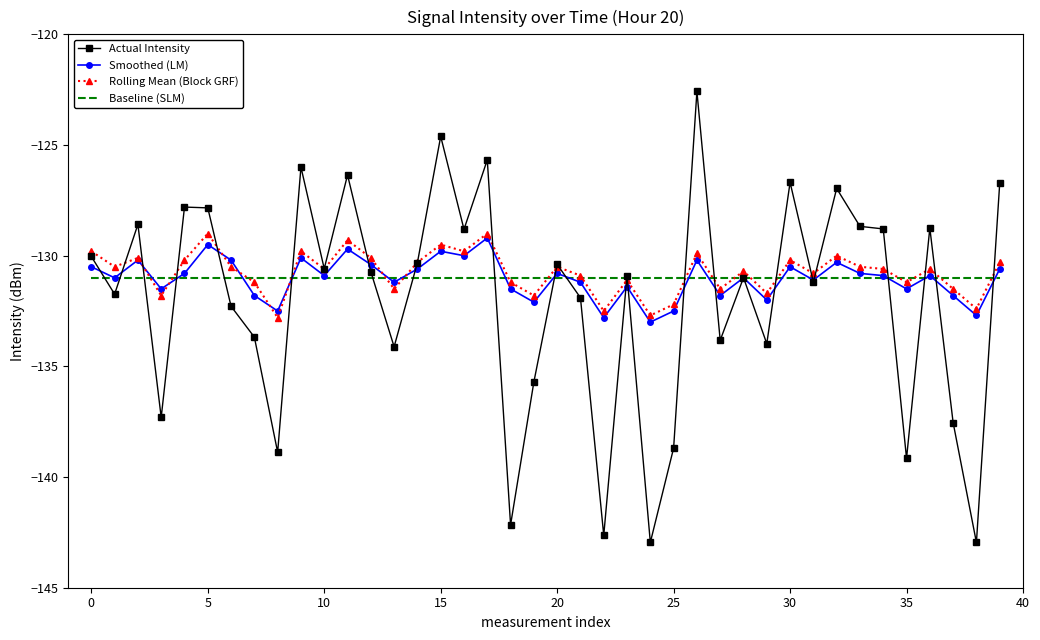

Which series has the widest spread of values?

Actual Intensity